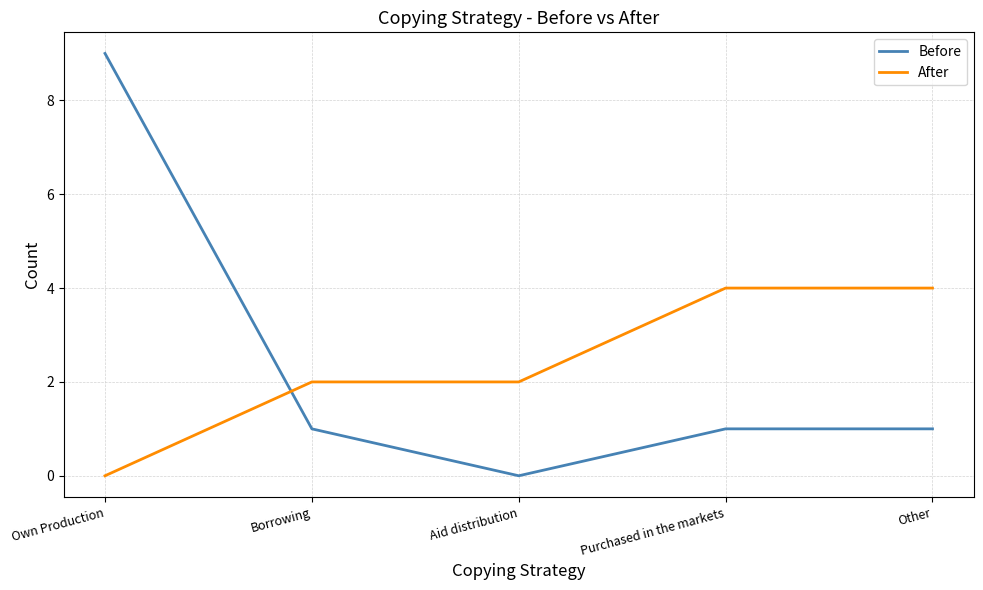

What is the maximum value shown in the chart?

9